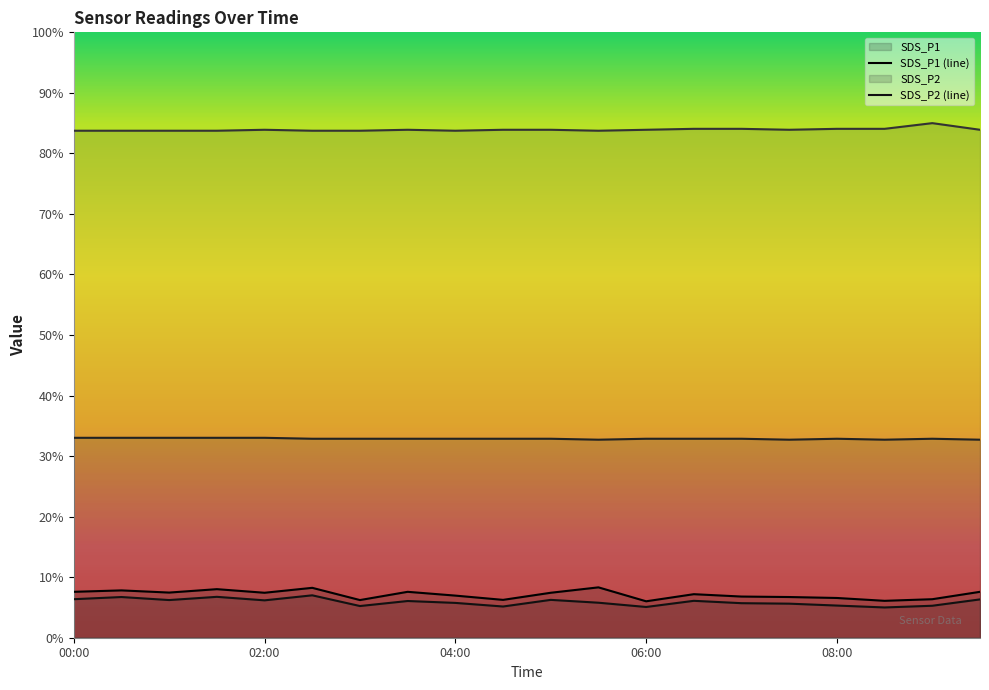

What is the spread (max minus min) of values at 09:30?

77.6